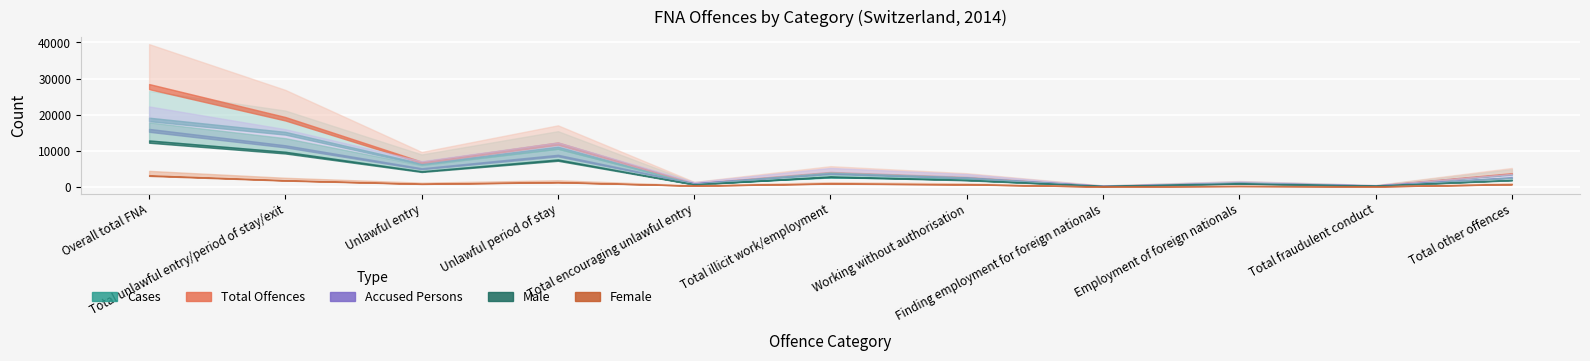

In Cases, how many points are lower than both neighbors (excluding endpoints)?

4